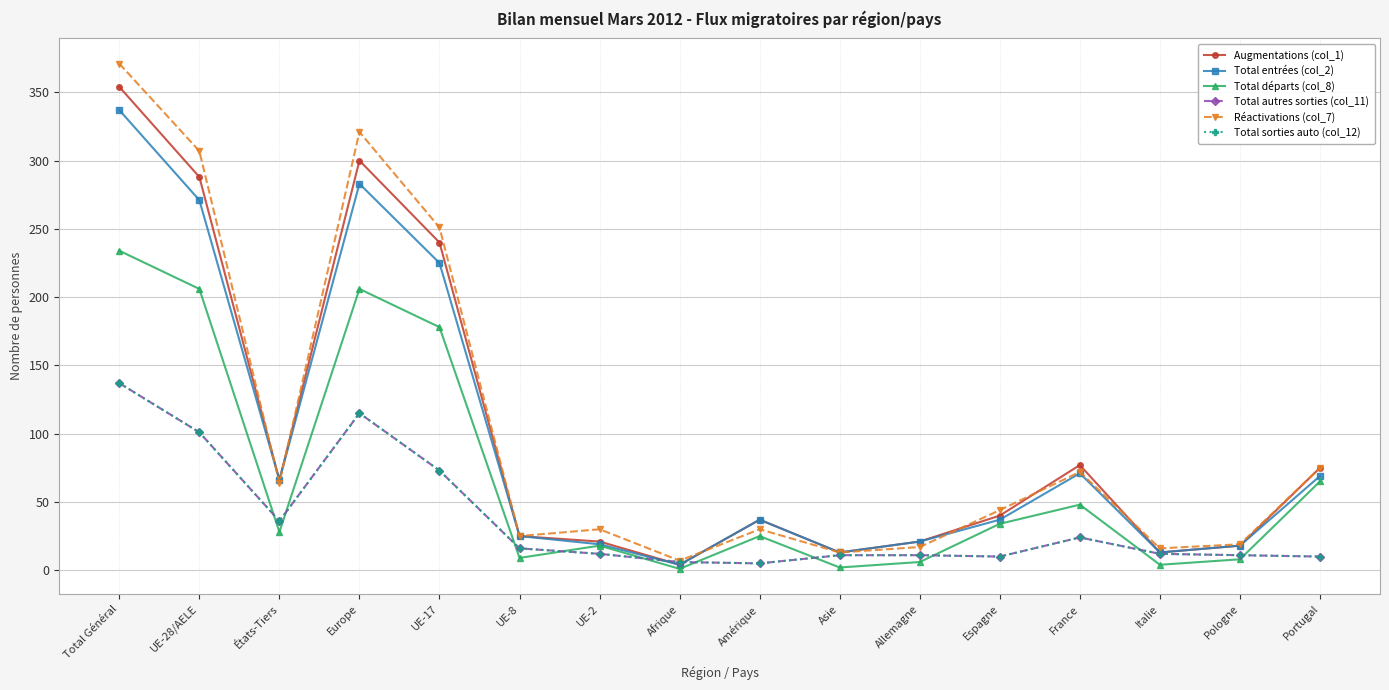

What is the value of the Total autres sorties (col_11) point at the 15th from the left?

11